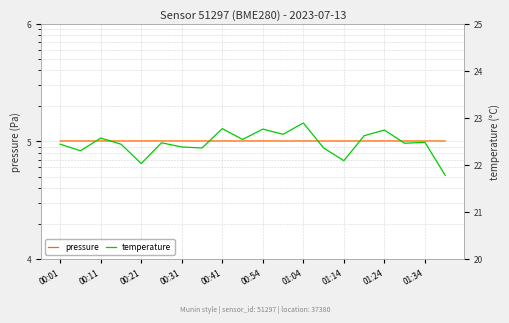

Which series has the largest range (max minus min)?

pressure